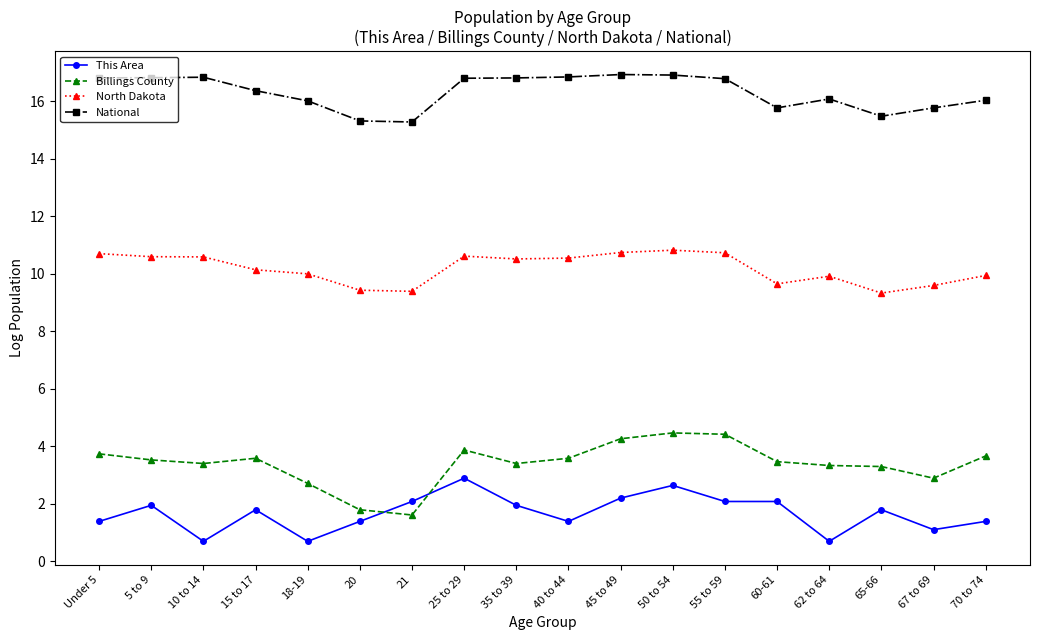

The This Area series shows 1.0 at 25 to 29. True or false?

False